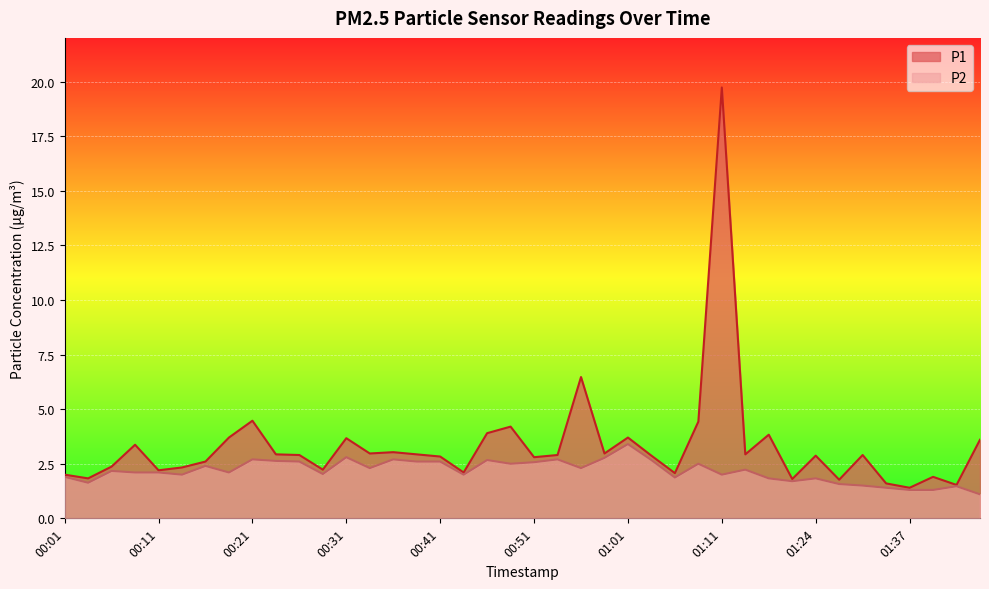

How many lines are shown in the chart?

2